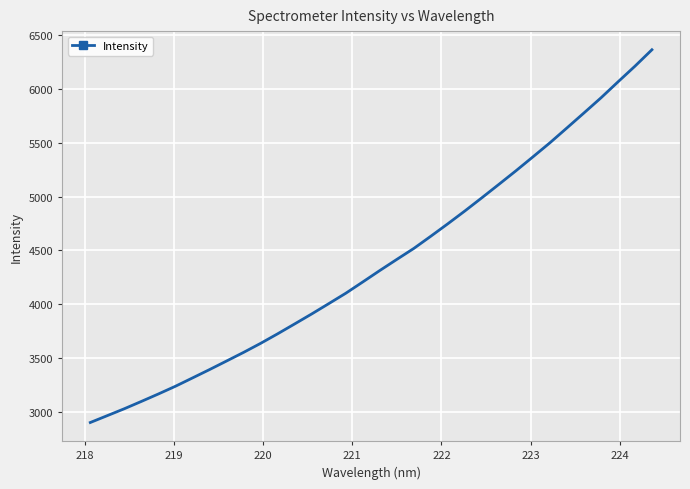

Is this an area chart (filled region under the line)?

No